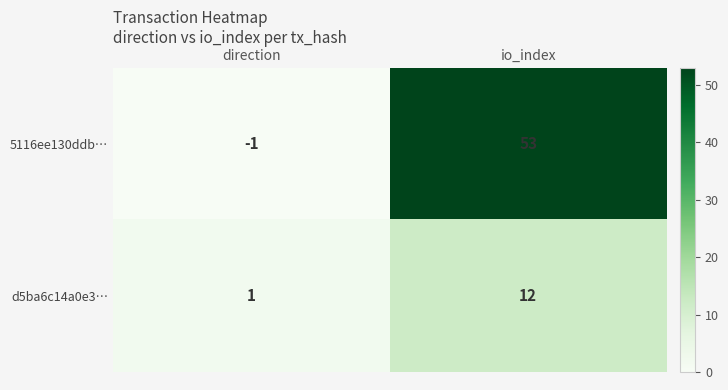

What is the average value of the 5116ee130ddb… series?

26